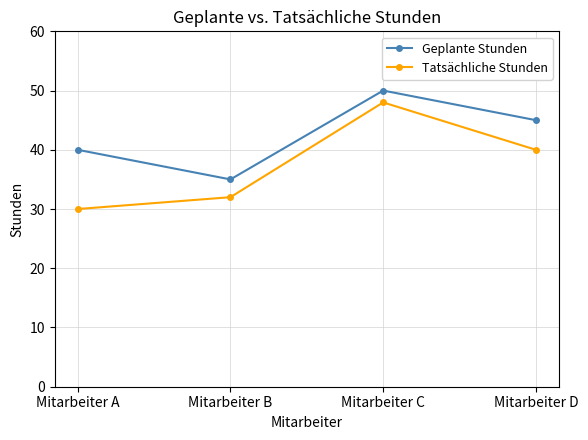

At how many categories does at least one series exceed 44?

2